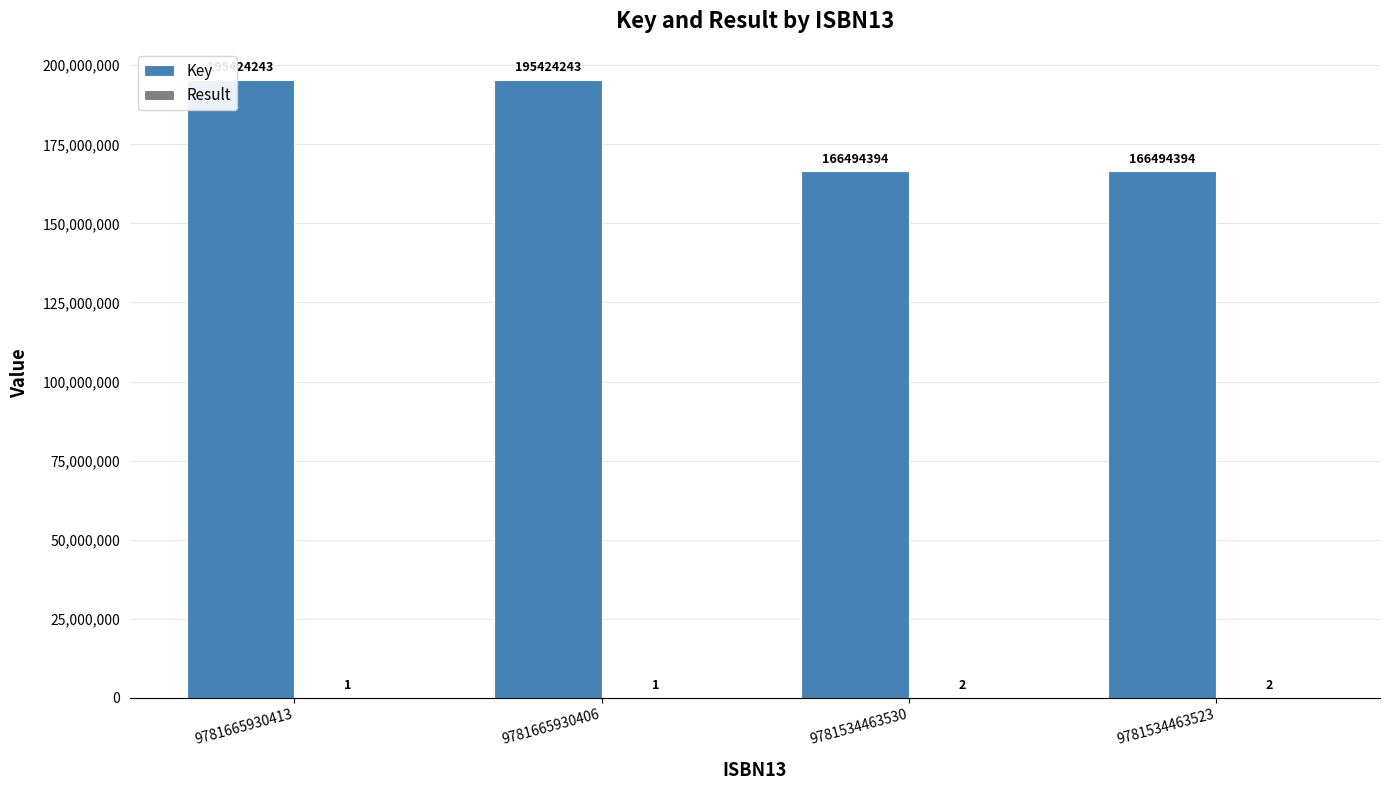

Is it true that Key equals 166494394 at 9781534463530?

True